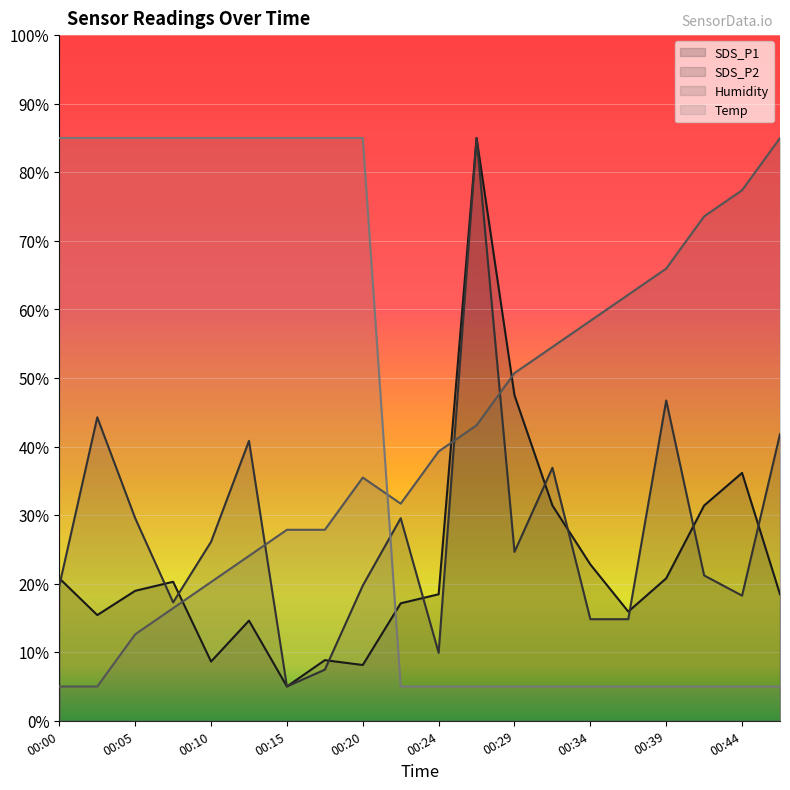

Which has a higher value, 00:32 or 00:00?

00:32